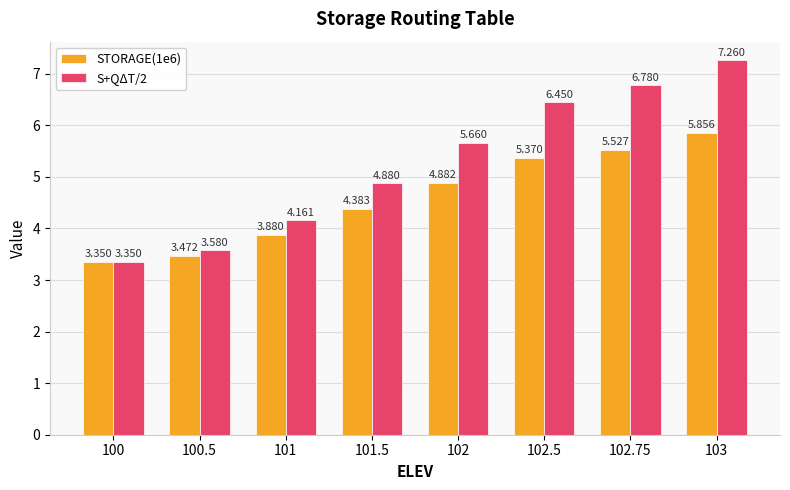

How many data points in STORAGE(1e6) are less than 4?

3